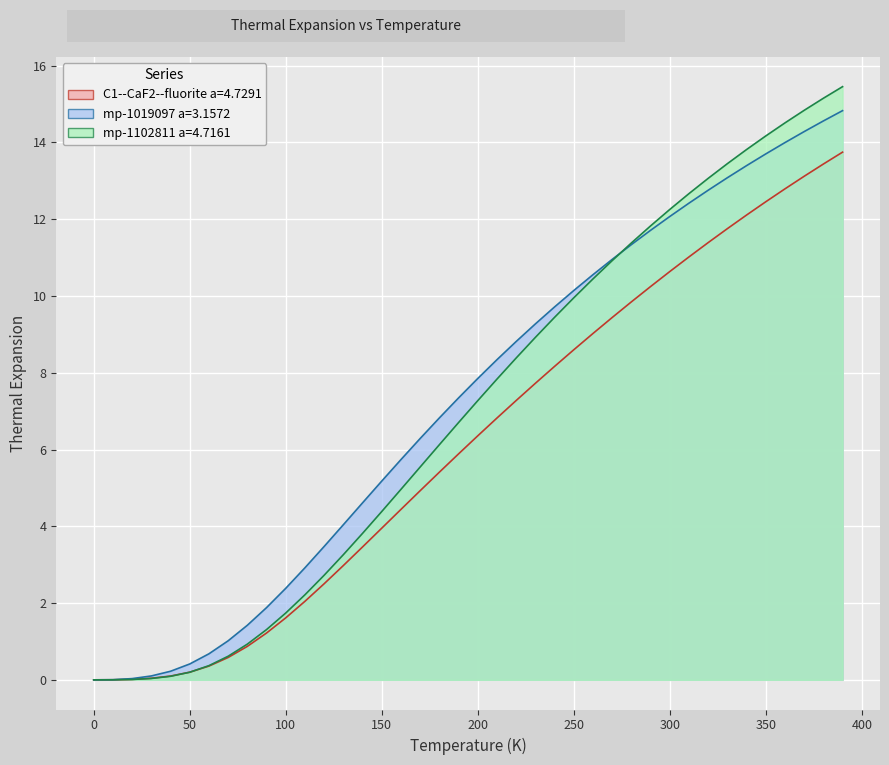

Between 100 and 250, which is larger?

250